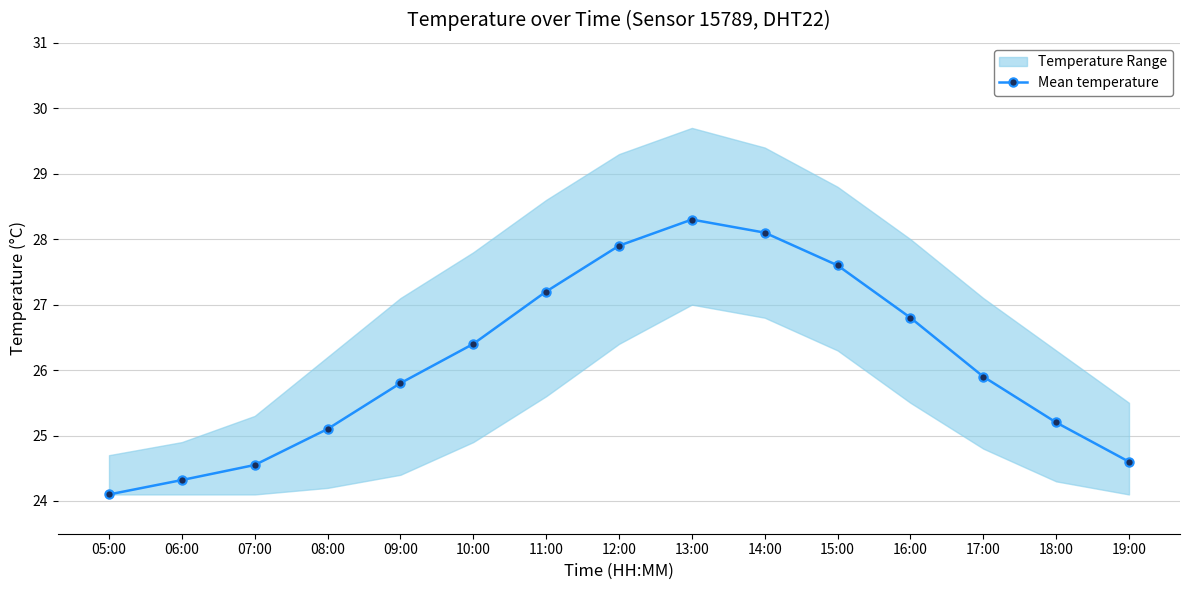

List the labels in order of value, smallest first.

05:00, 06:00, 07:00, 19:00, 08:00, 18:00, 09:00, 17:00, 10:00, 16:00, 11:00, 15:00, 12:00, 14:00, 13:00